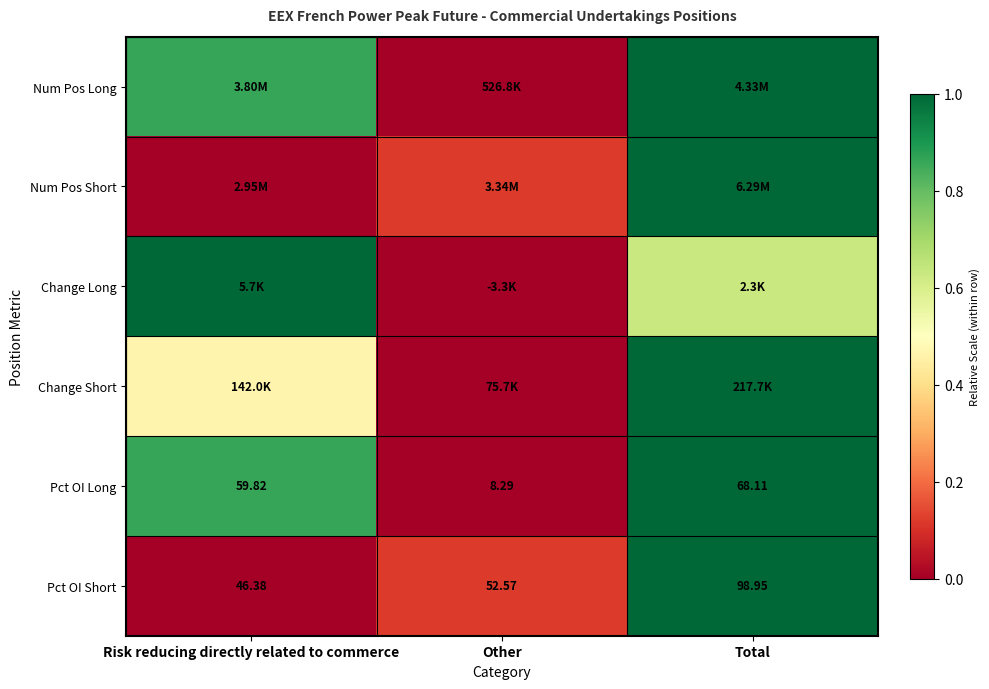

Which label corresponds to the smallest value in the chart?

Other